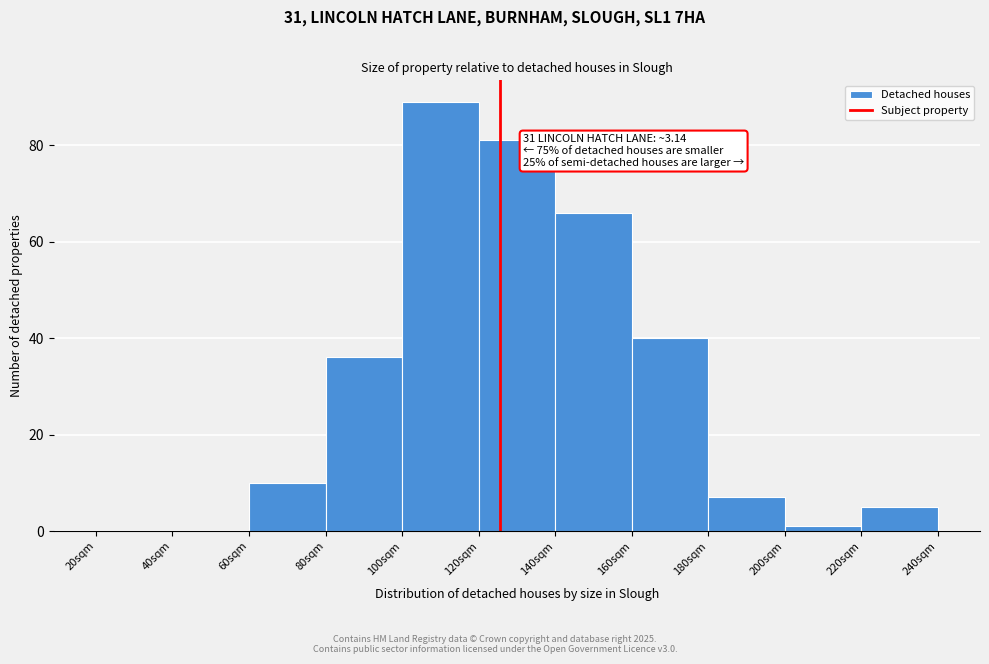

Reading left to right, what are all the values shown in this chart?

20sqm=0	40sqm=0	60sqm=10	80sqm=36	100sqm=89	120sqm=81	140sqm=66	160sqm=40	180sqm=7	200sqm=1	220sqm=5